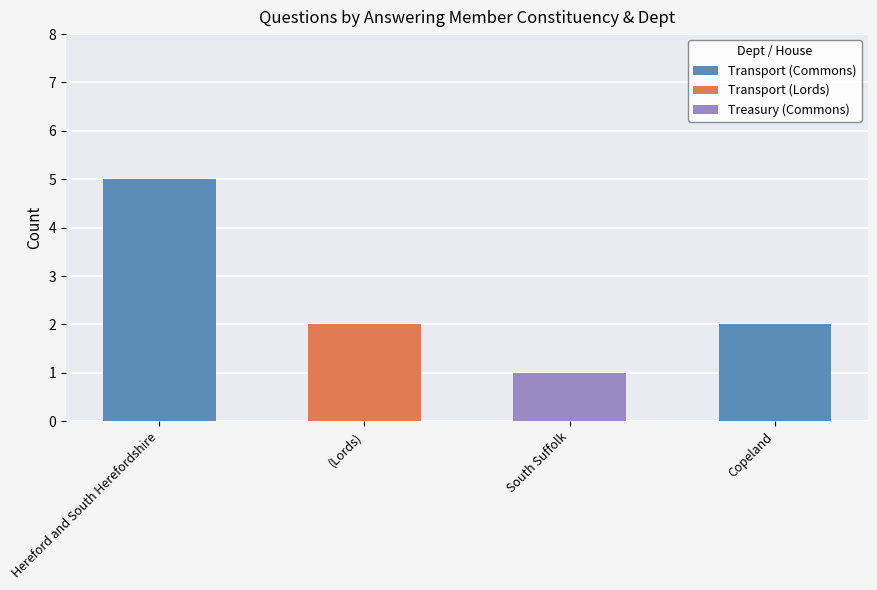

What is the total value across all series at Hereford and South Herefordshire?

5